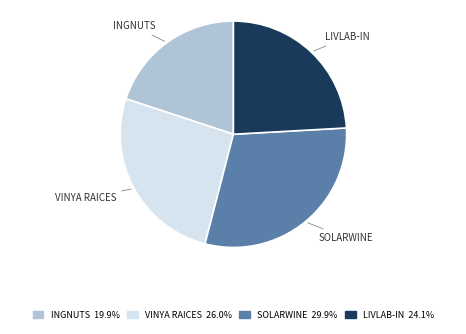

Is the sum of INGNUTS and LIVLAB-IN greater than half?

No